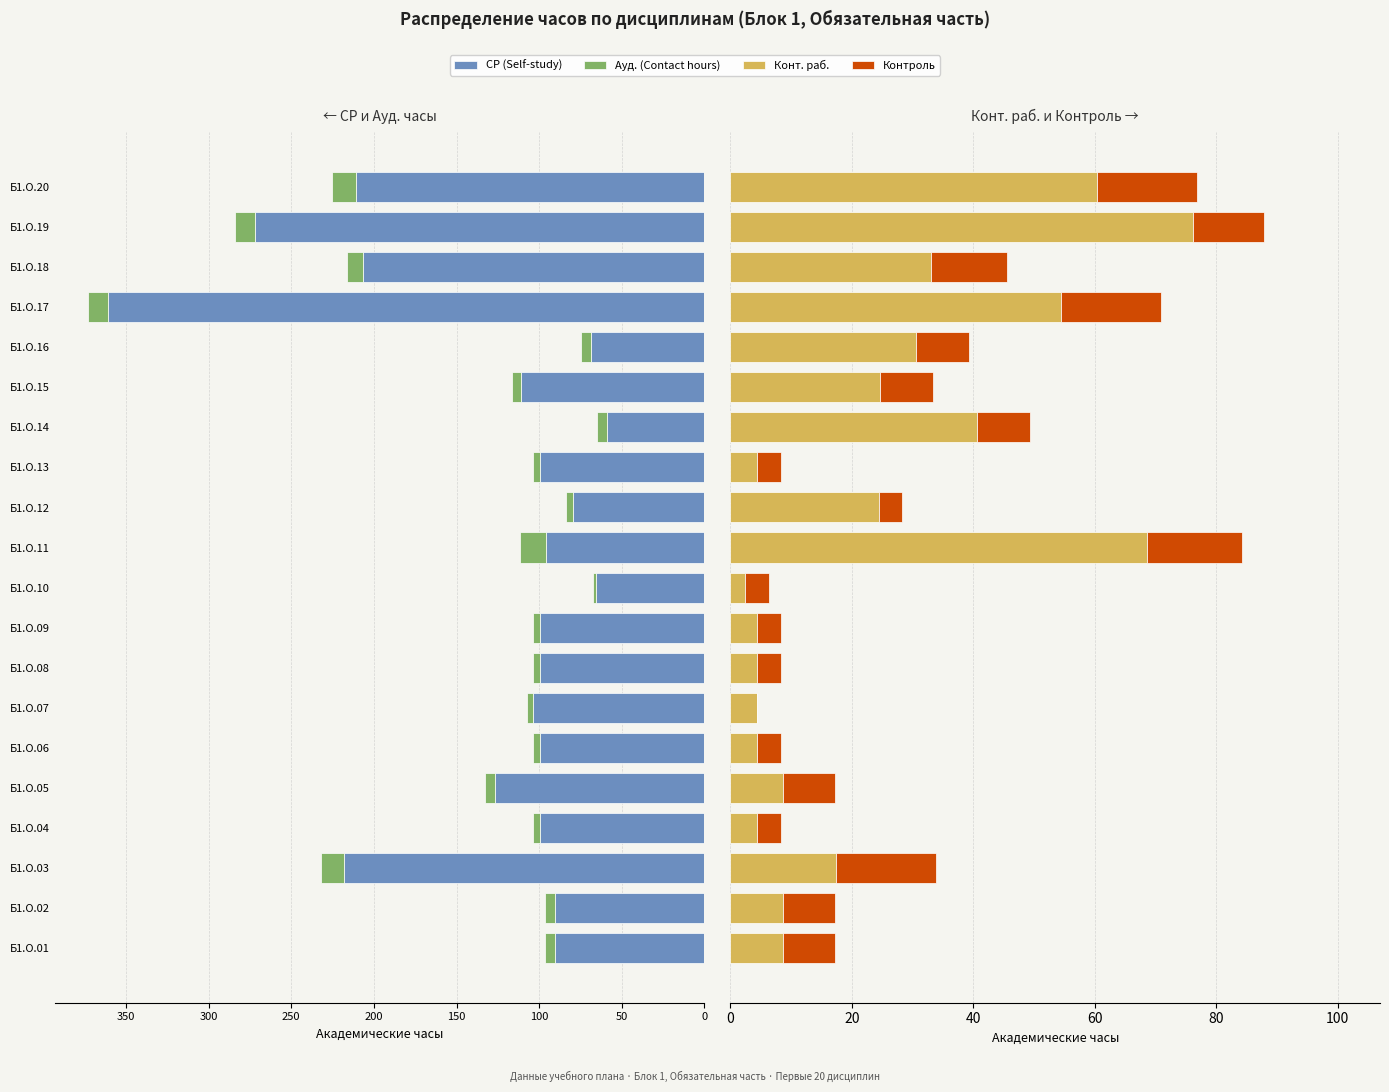

Is it true that Ауд. (Contact hours) equals -4.0 at Б1.О.05?

False